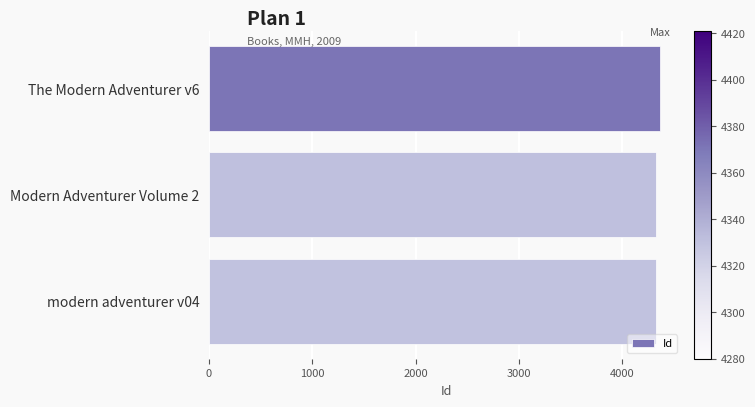

What is the ratio of the value at Modern Adventurer Volume 2 to the value at The Modern Adventurer v6?

1.0